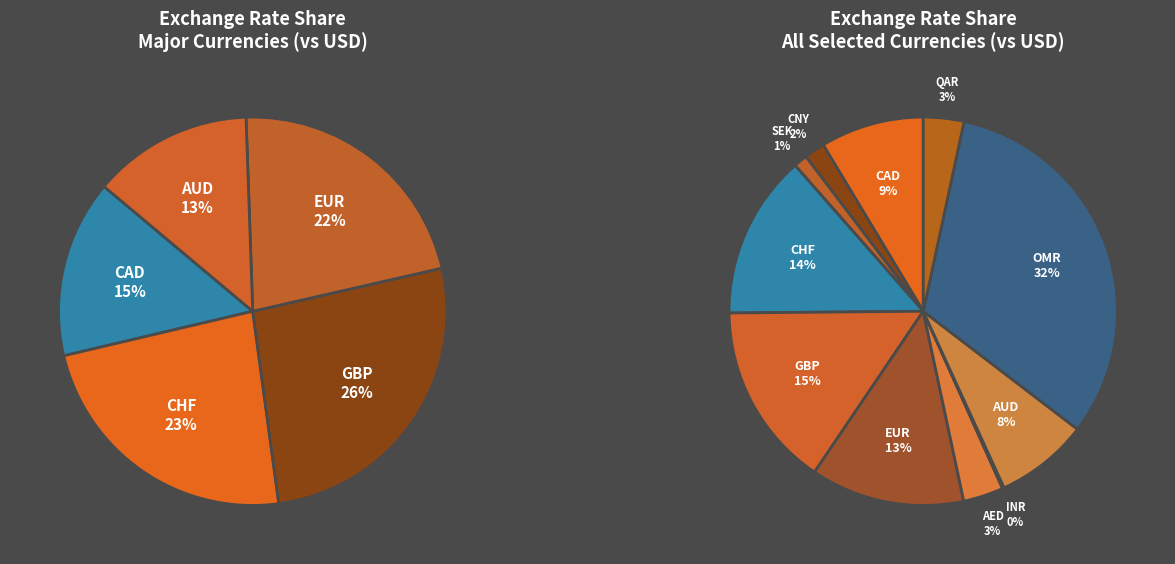

True or false: GBP accounts for 15% of the total.

True